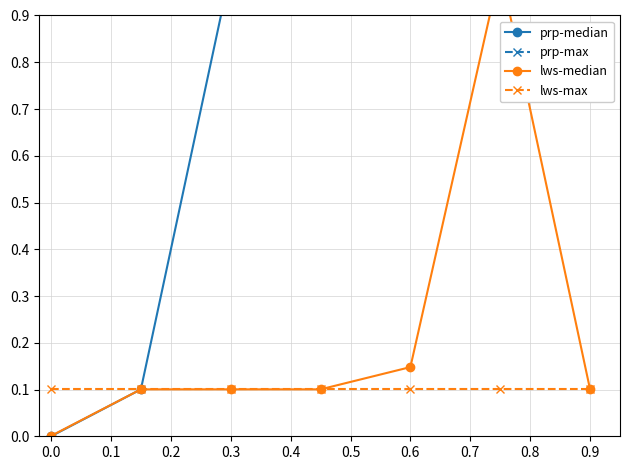

What is the sum of all prp-median values?

5.1